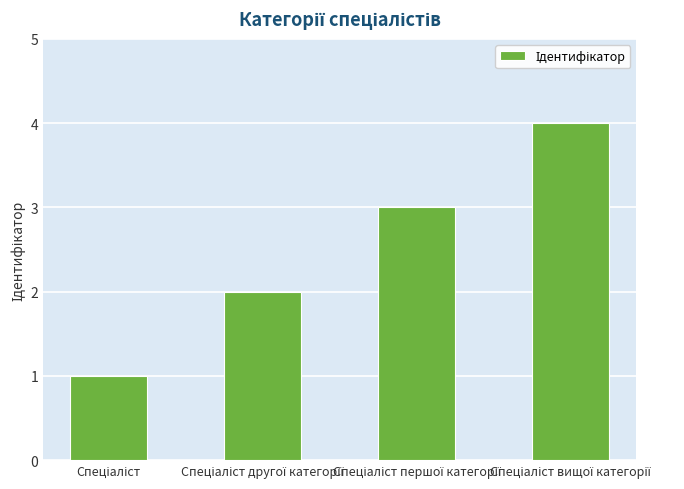

What is the sum of all values?

10